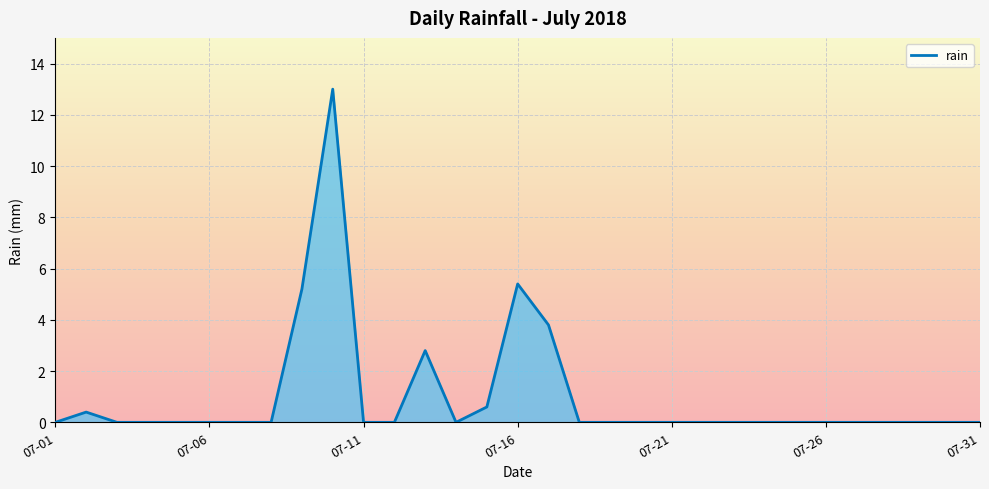

True or false: the data has more than 1 interior local peaks.

True